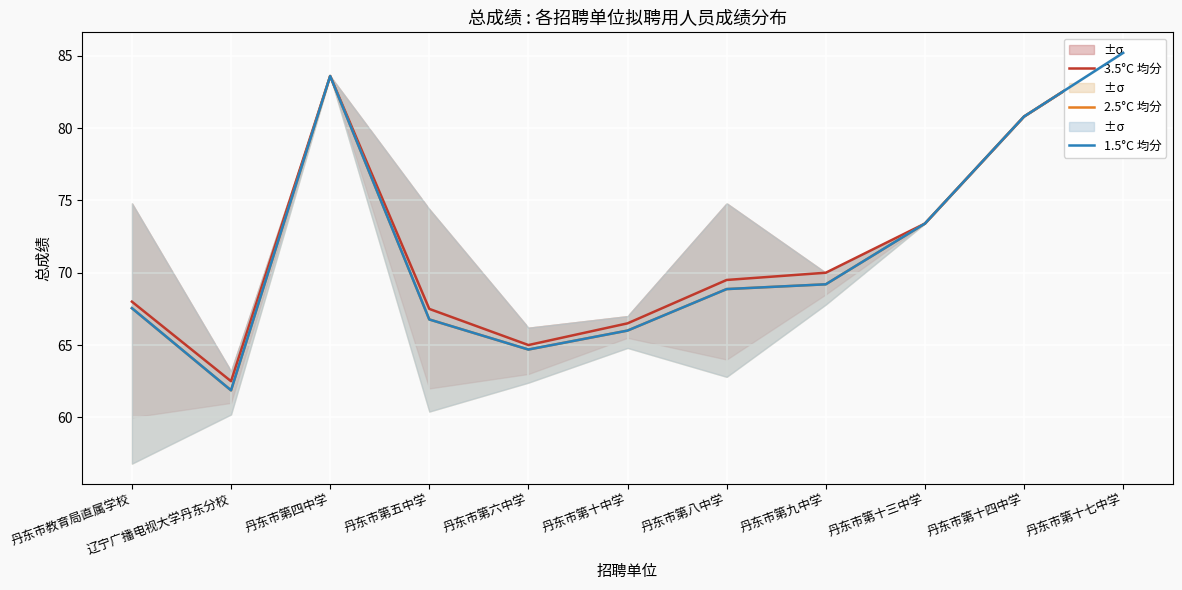

How many lines are shown in the chart?

3